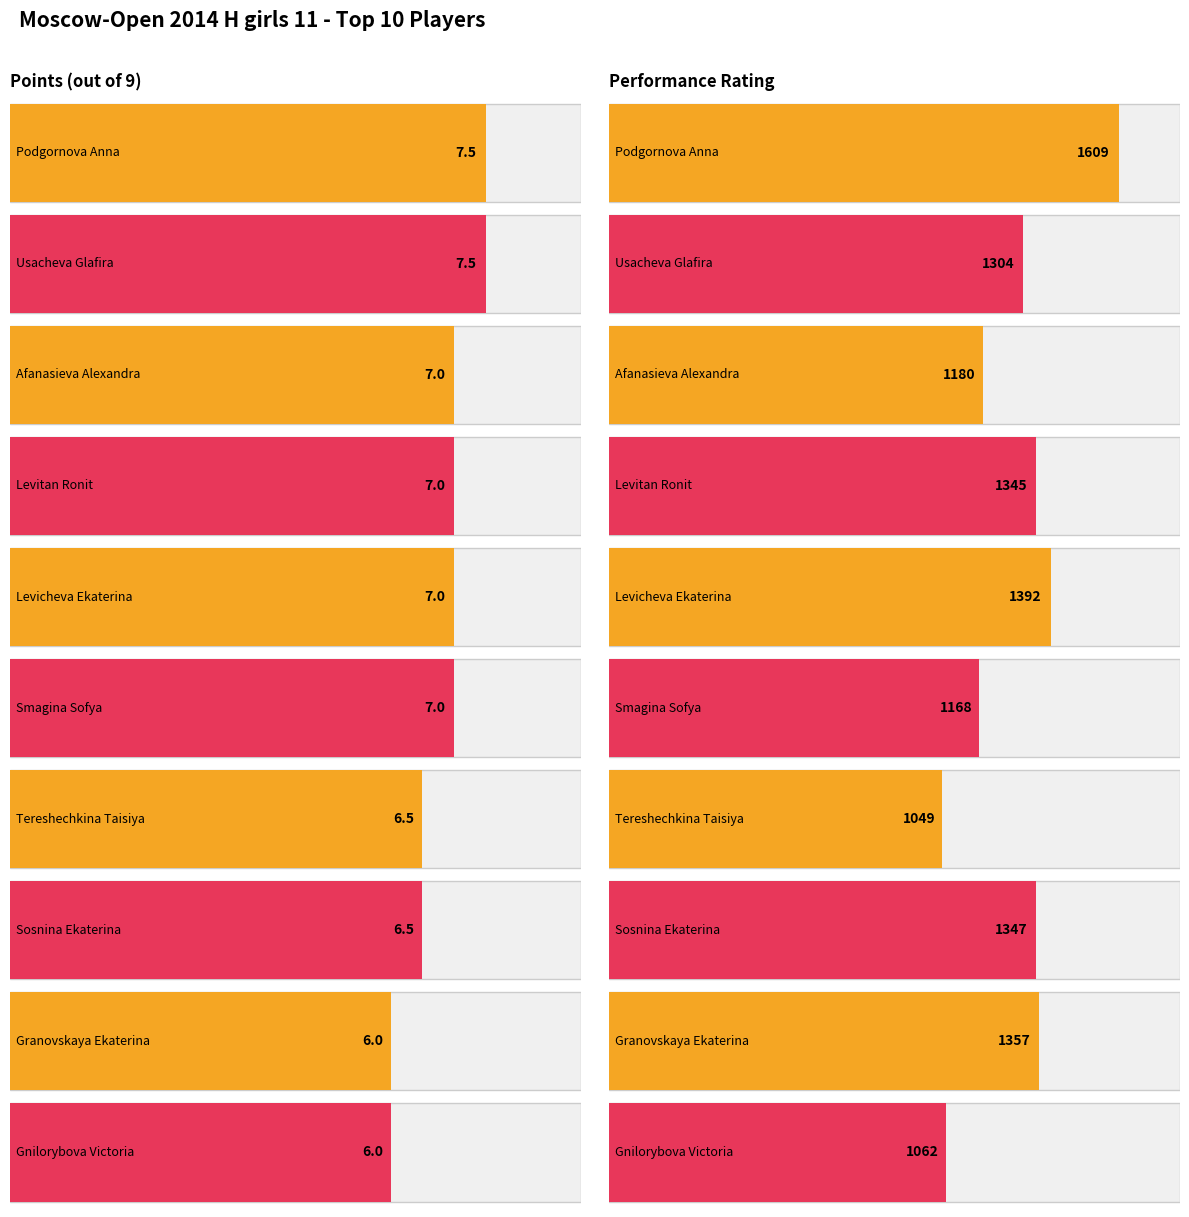

The Points series shows 6.0 at Gnilorybova Victoria. True or false?

True